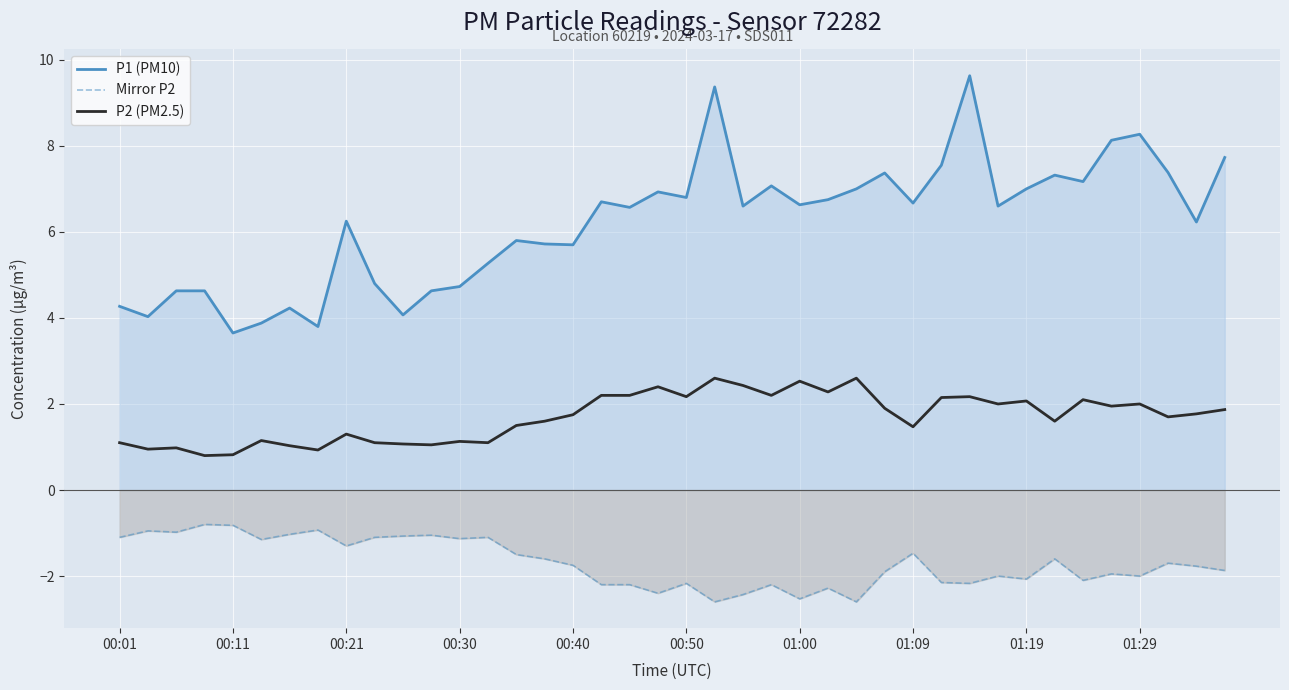

True or false: Mirror P2 has more than 1 interior local peaks.

True